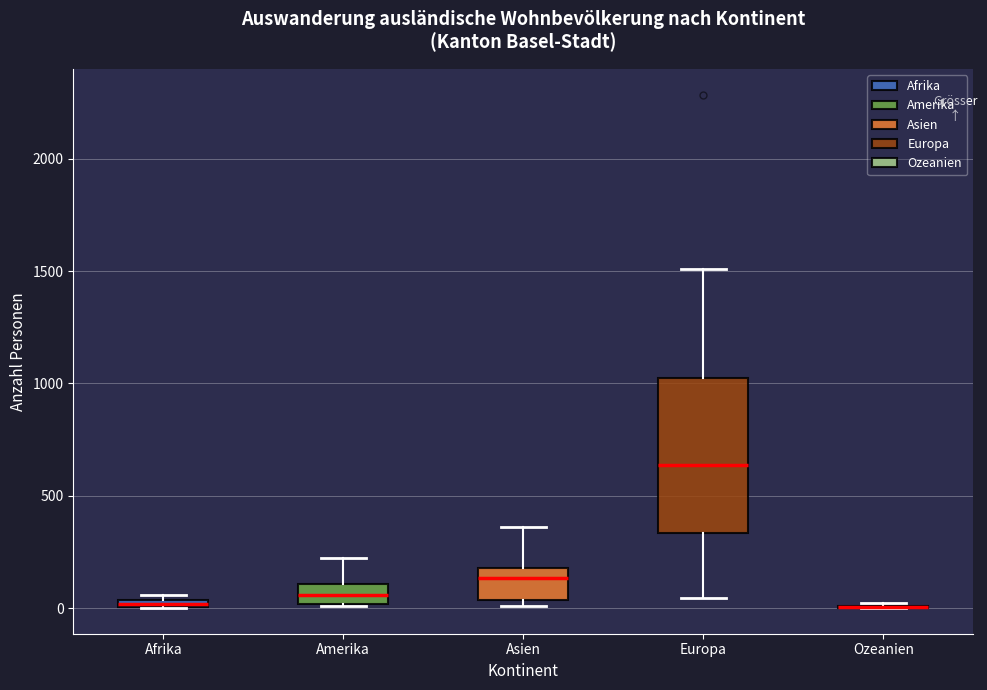

Which box is the tallest, from its lower edge to its upper edge?

Europa